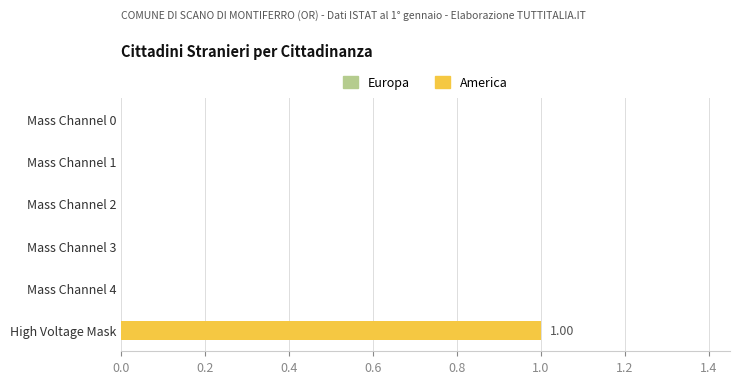

Between High Voltage Mask and Mass Channel 2, which is larger?

High Voltage Mask